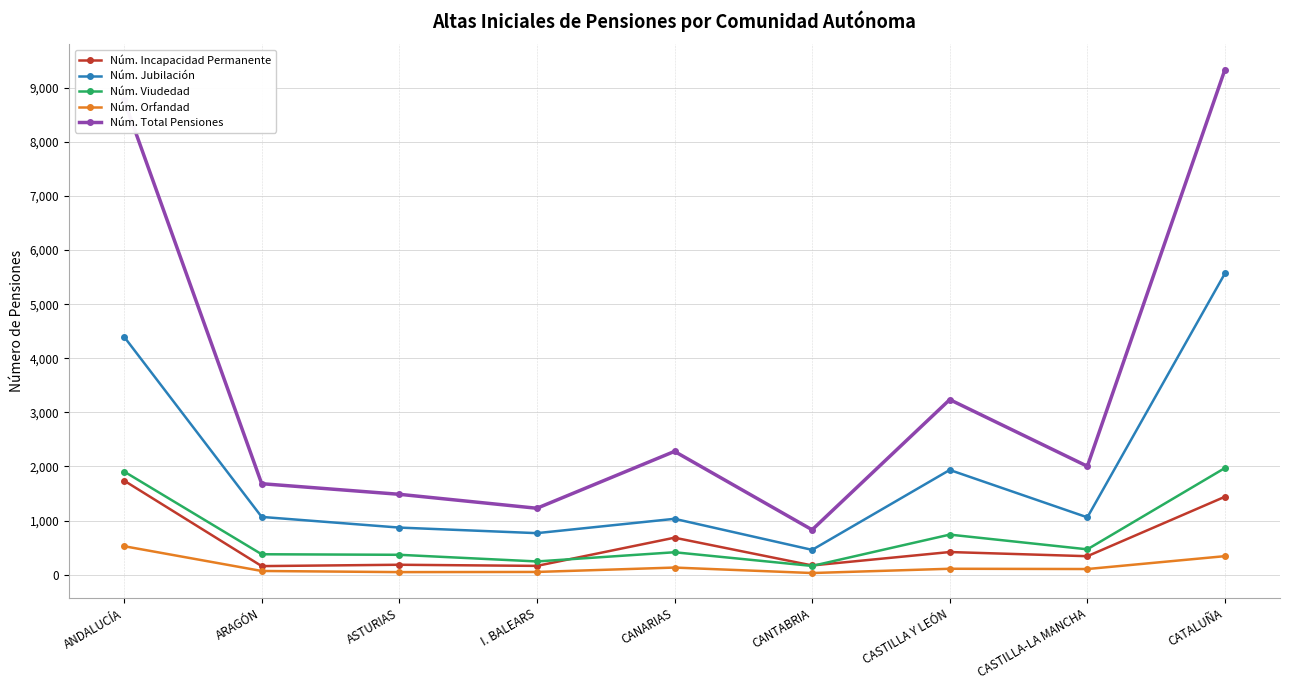

The value of Núm. Jubilación at ARAGÓN is 1068. True or false?

True